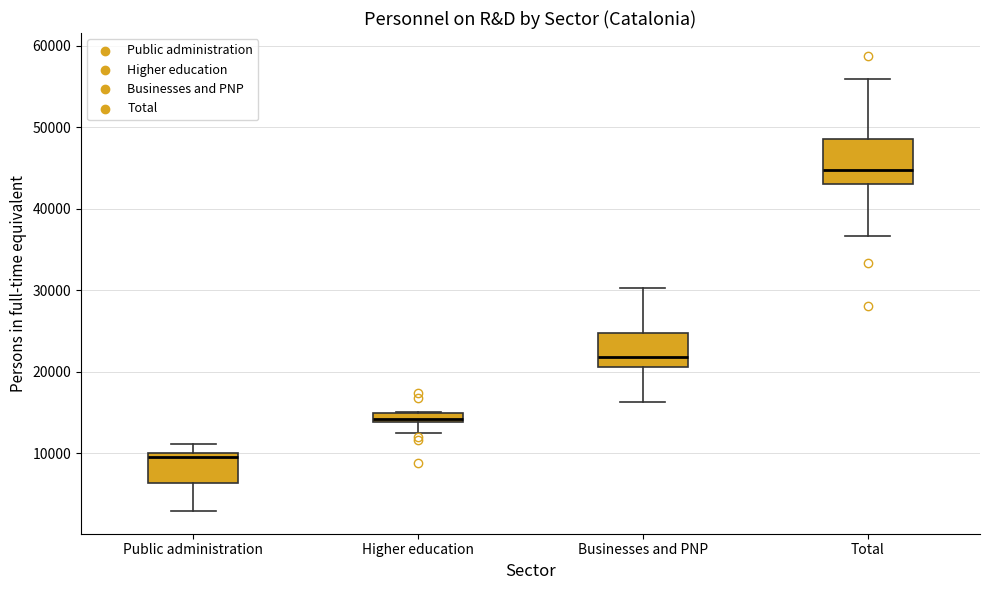

Which box is the tallest, from its lower edge to its upper edge?

Total